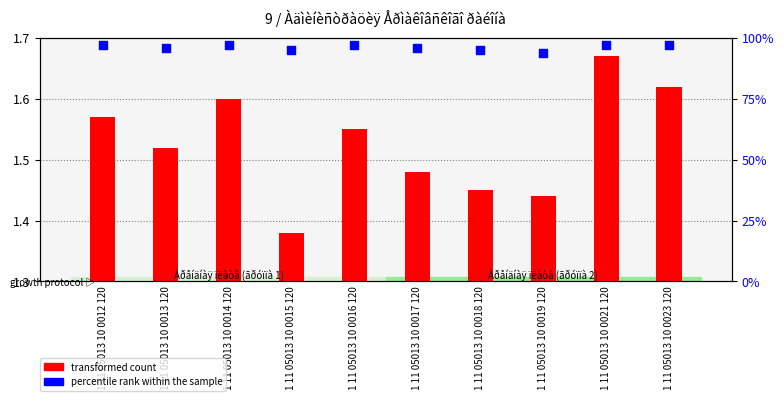

Is the value of percentile rank within the sample at 1 11 05013 10 0014 120 greater than the value of transformed count at 1 11 05013 10 0021 120?

Yes